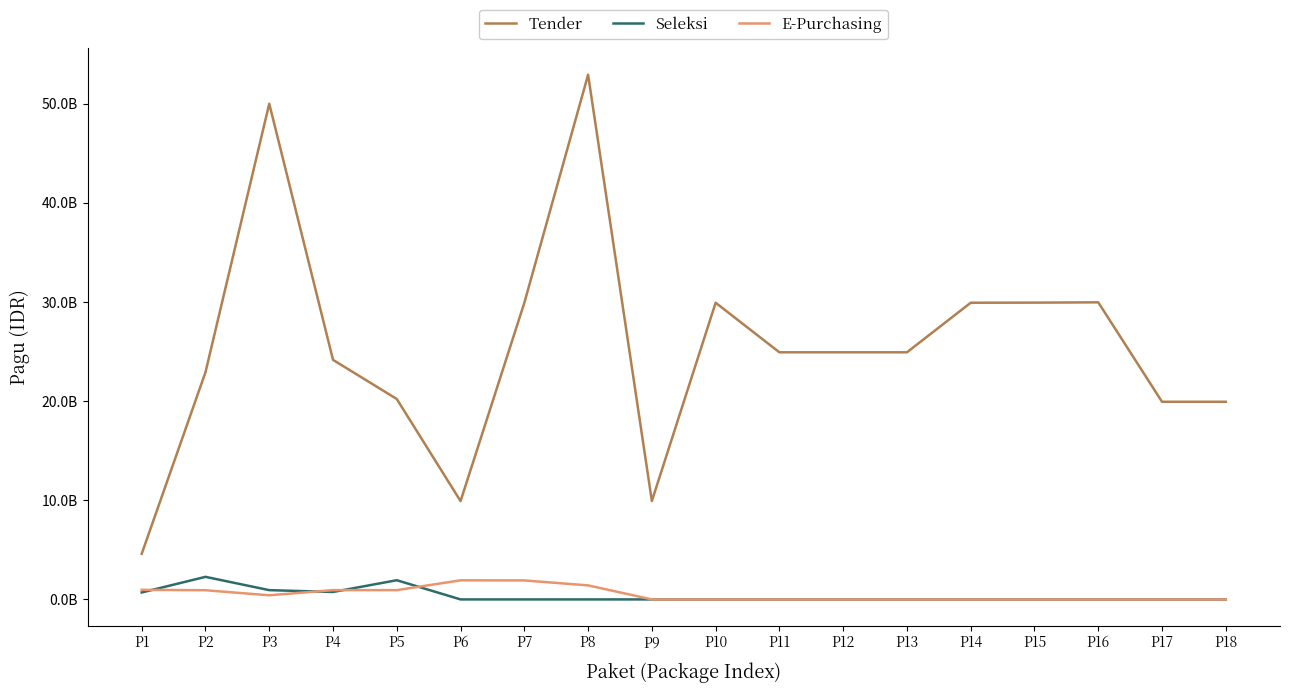

Which category has the lowest value across all series?

P6